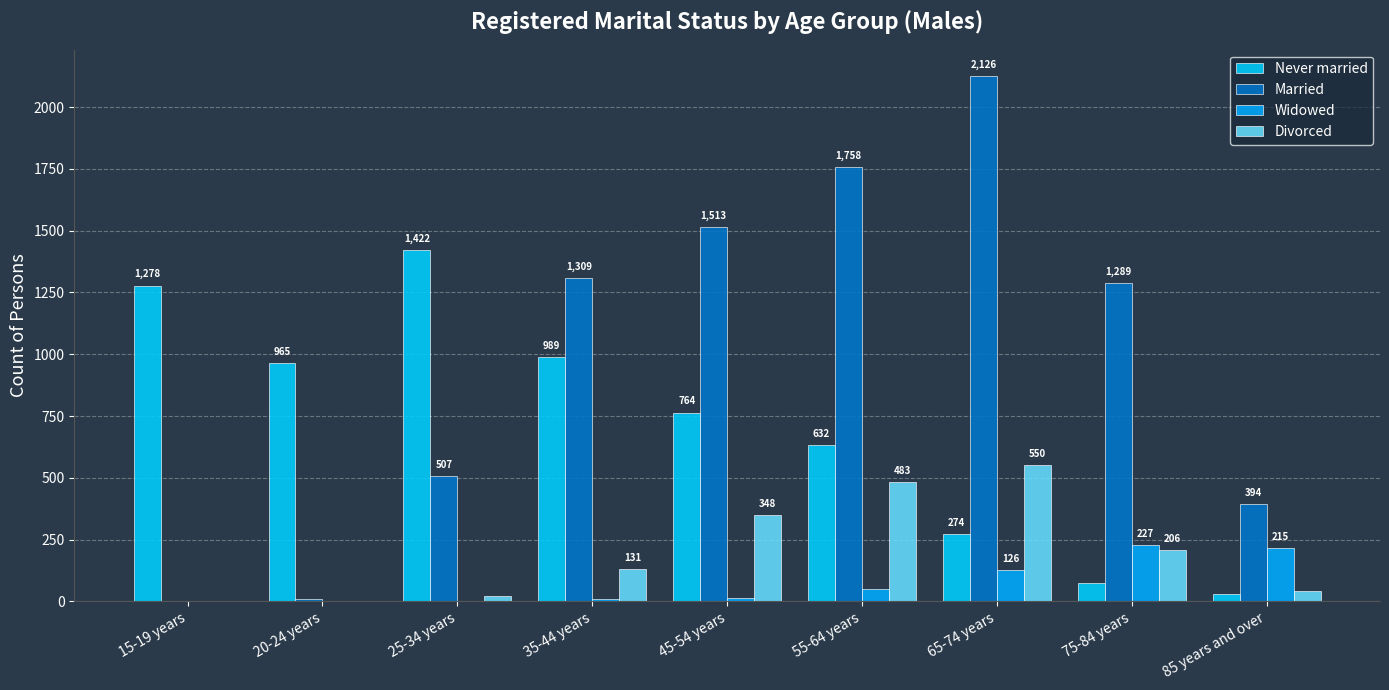

Between 25-34 years and 35-44 years, which series saw the biggest shift?

Married